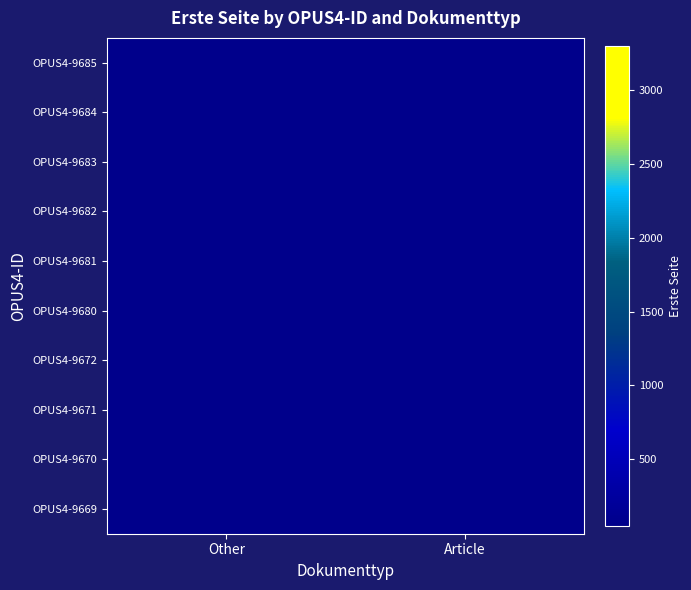

Is the value of OPUS4-9681 at Other greater than the value of OPUS4-9672 at Article?

No